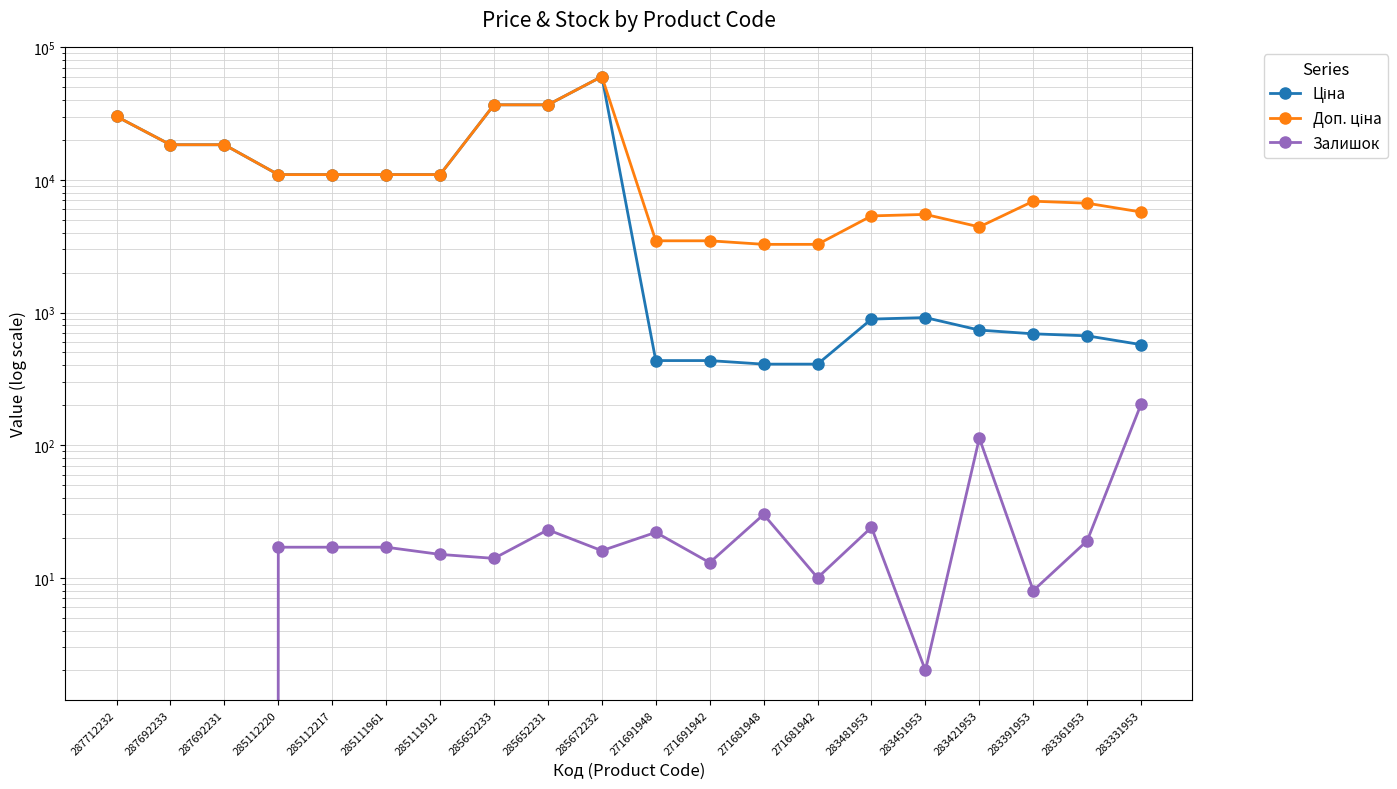

Rank the categories by Доп. ціна value from lowest to highest.

271681948, 271681942, 271691948, 271691942, 283421953, 283481953, 283451953, 283331953, 283361953, 283391953, 285112220, 285112217, 285111961, 285111912, 287692233, 287692231, 287712232, 285652233, 285652231, 285672232